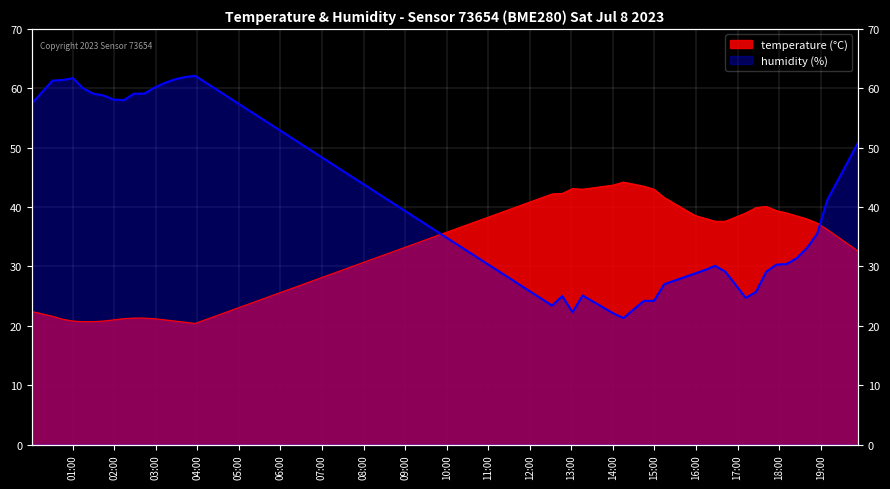

In humidity, how many points are higher than both neighbors (excluding endpoints)?

5